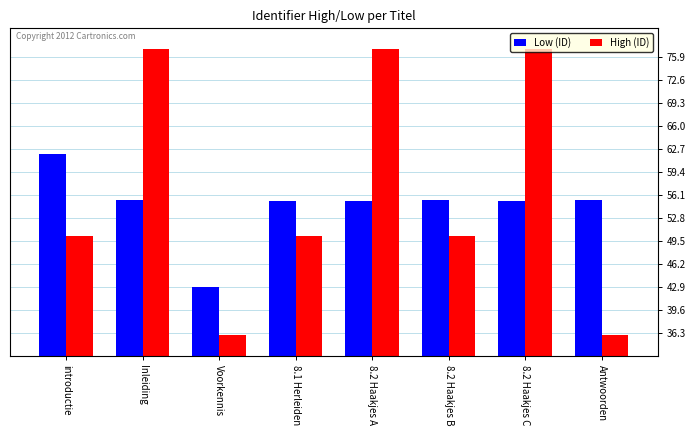

Which series has the largest total across all categories?

High (ID)